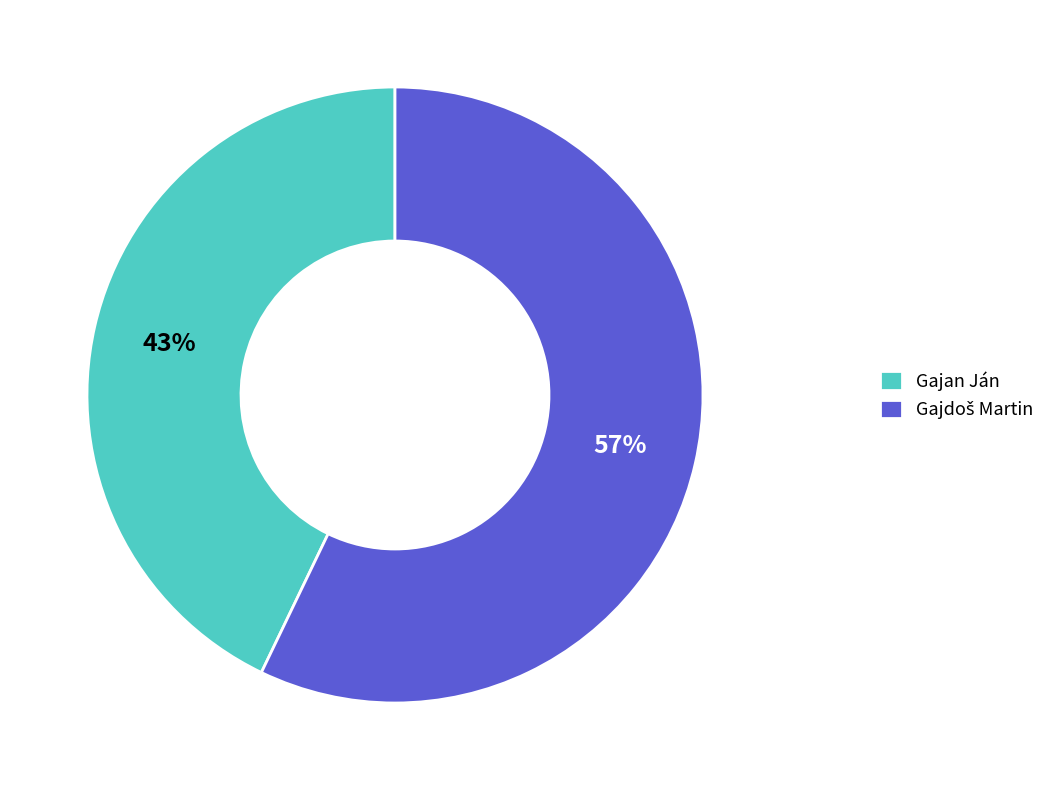

To the nearest percent, what is the average slice percentage?

50%